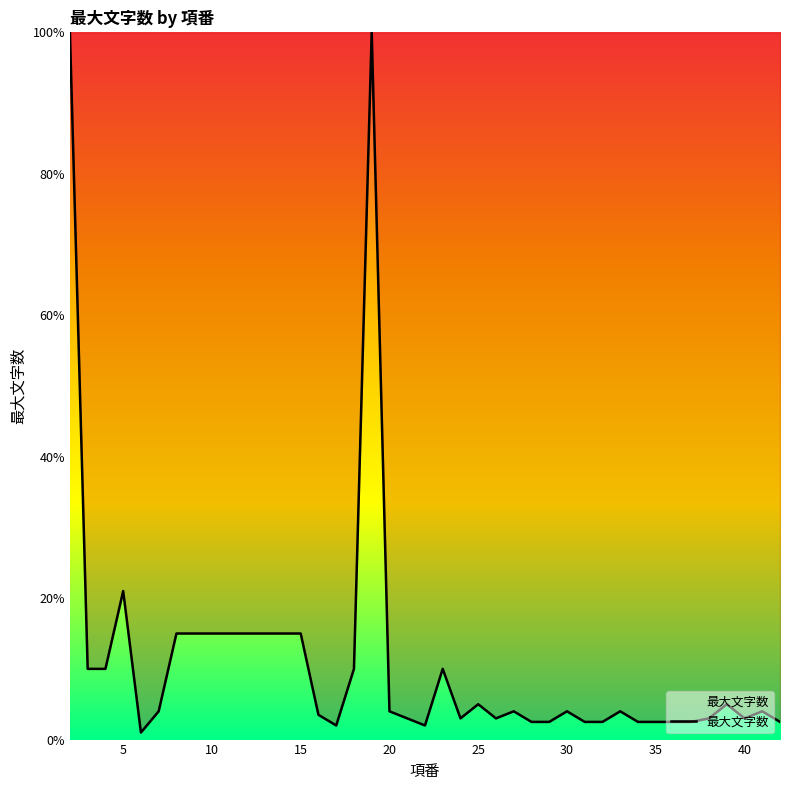

What is the maximum value shown in the chart?

100.0